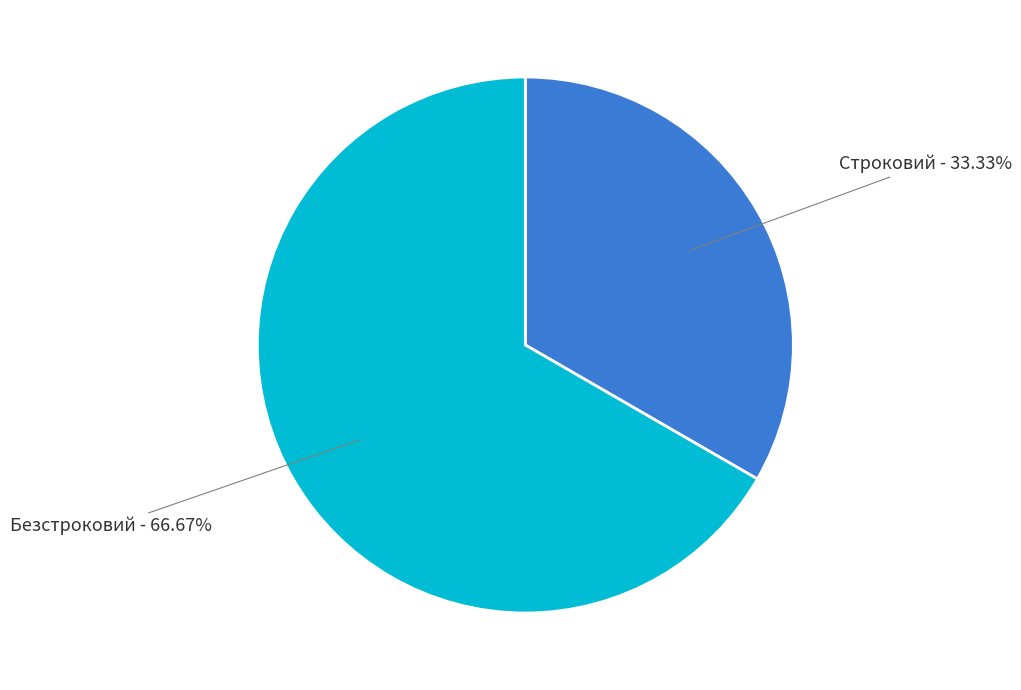

True or false: Строковий accounts for 33% of the total.

True